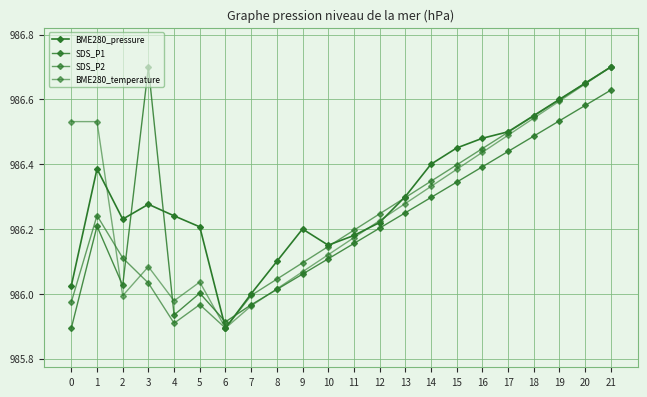

What is the sum of the SDS_P2 values at 13 and 6?

1972.2